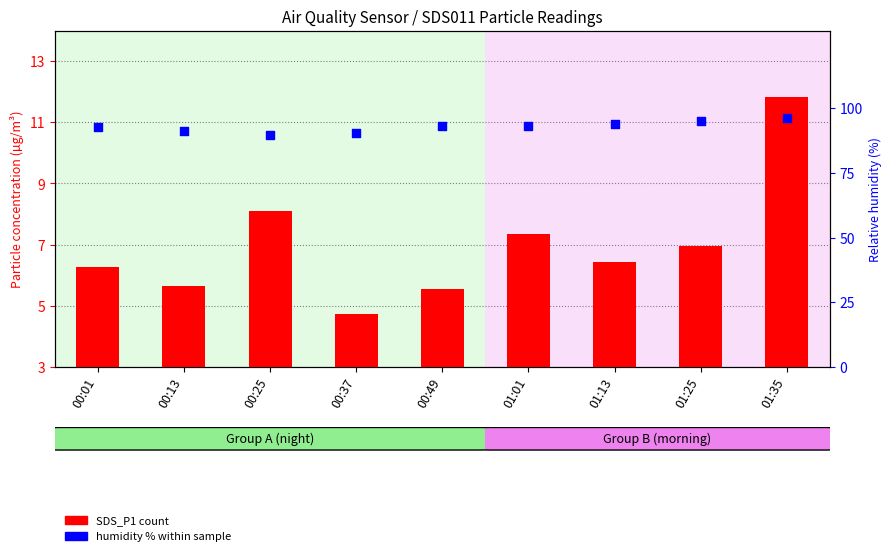

Is the value of BME280_humidity at 01:35 greater than the value of SDS_P1 at 00:25?

Yes